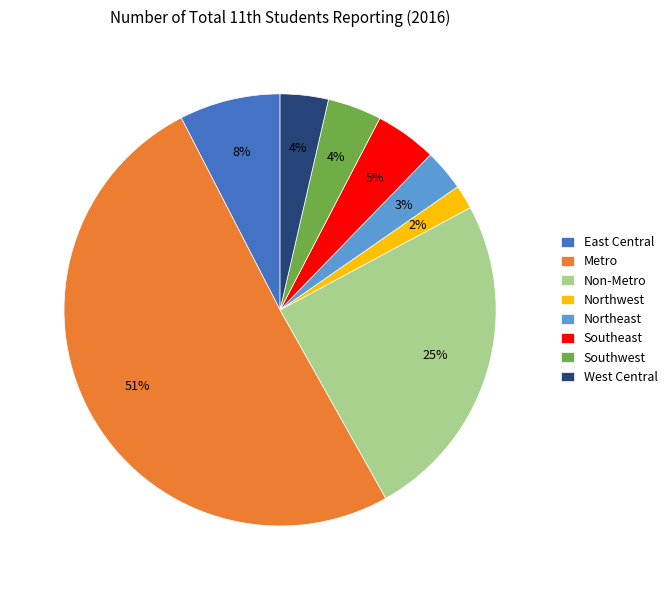

Between Northeast and Southeast, which is larger?

Southeast